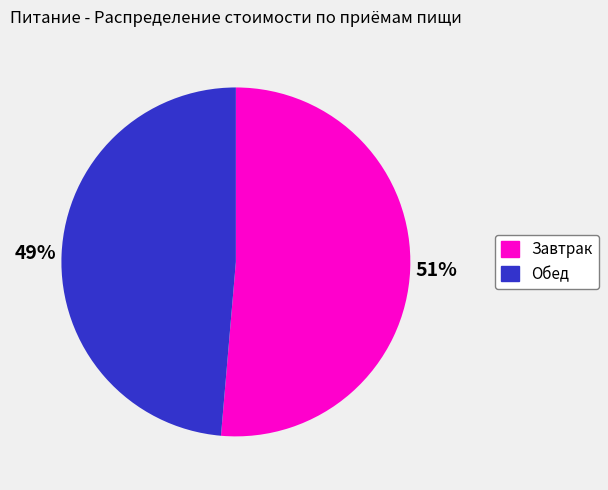

Combined, do Завтрак and Обед account for over 50%?

Yes